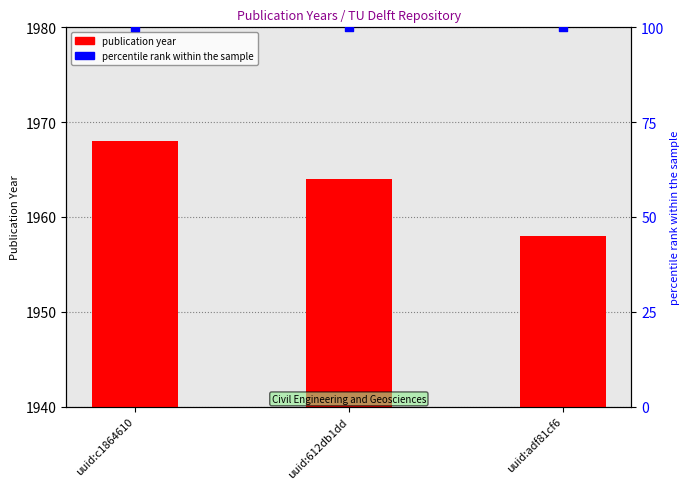

What is the total value across all series at uuid:c1864610?

2068